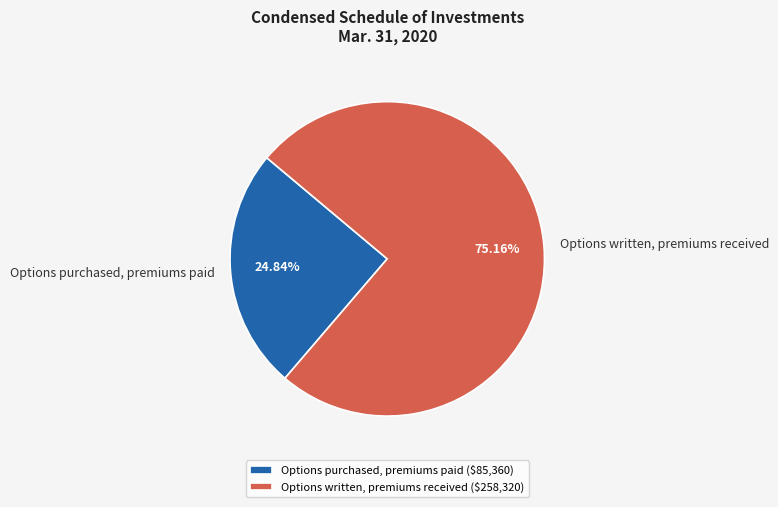

To the nearest percent, what is the difference between the largest and smallest slice percentages?

50%